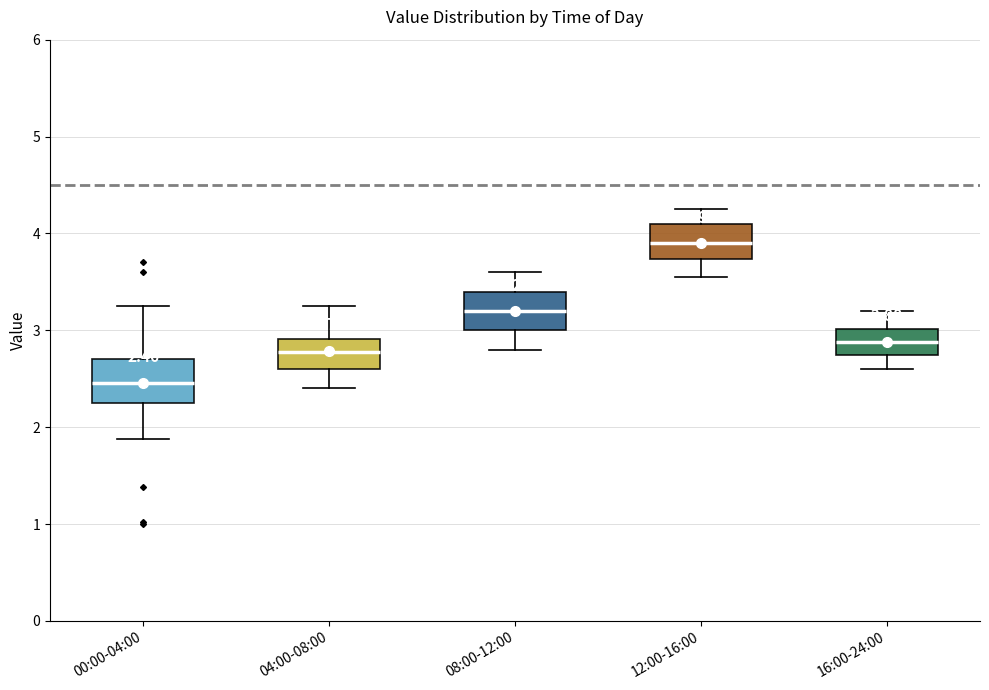

Which box's median line is the highest?

12:00-16:00